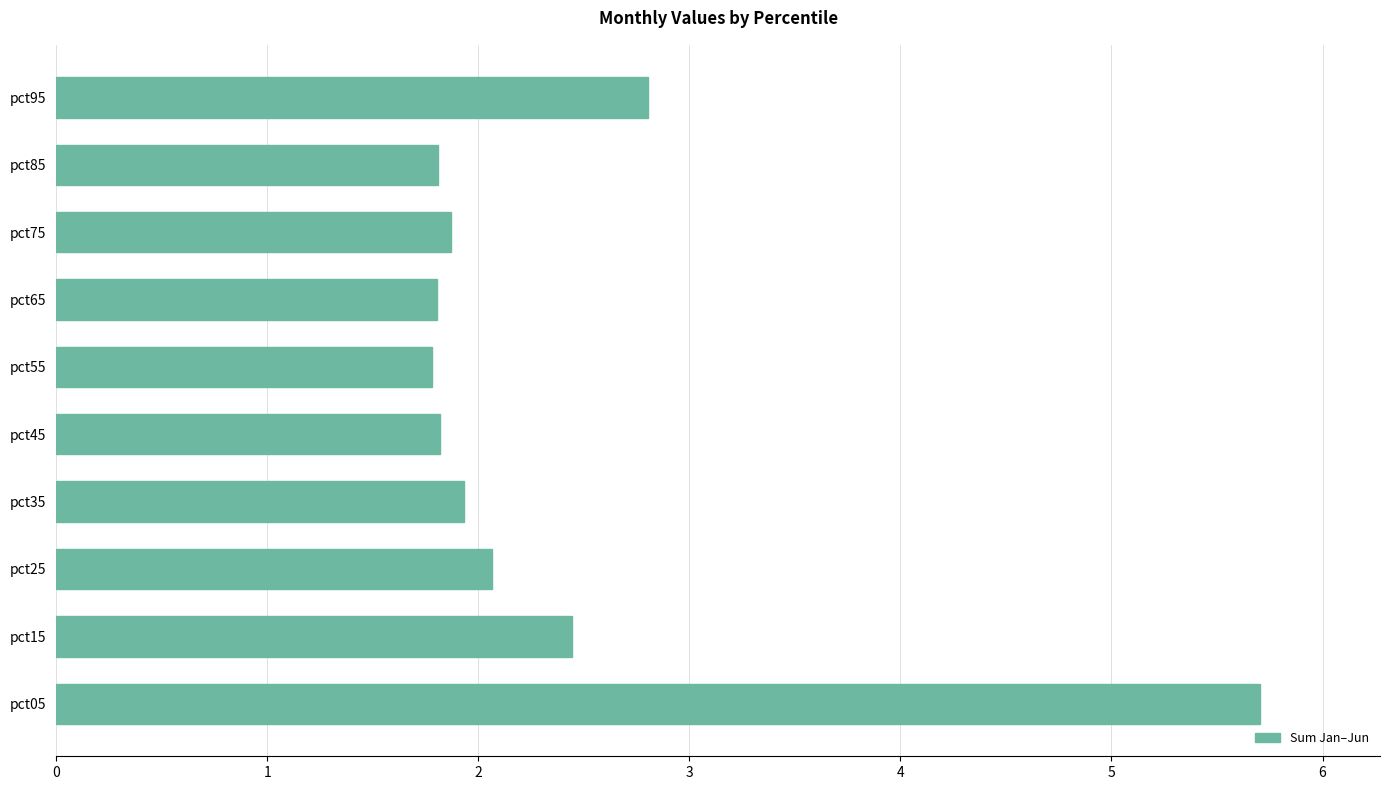

Are the bars horizontal?

Yes